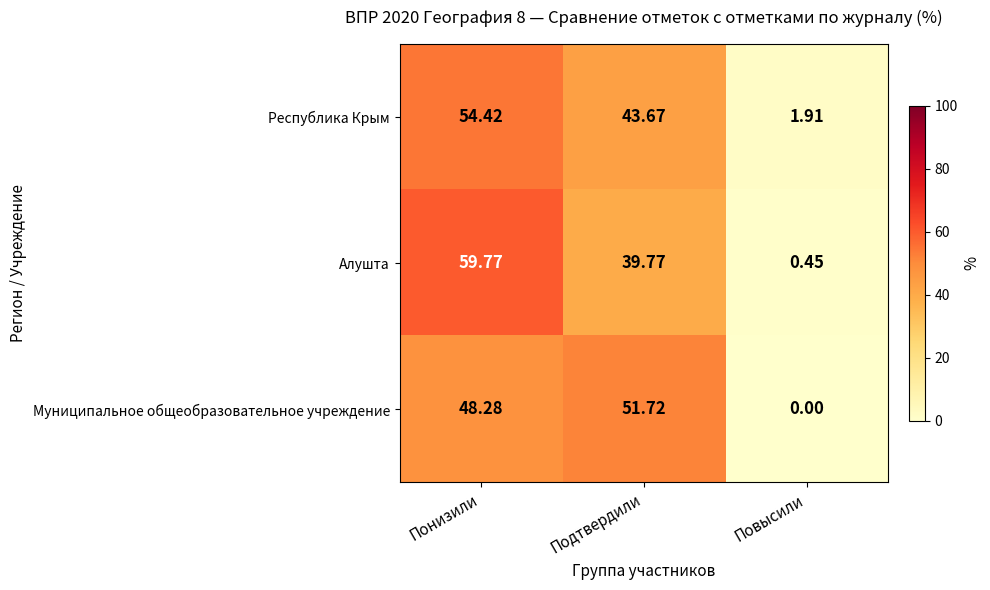

At which category is the sum across all series the highest?

Понизили